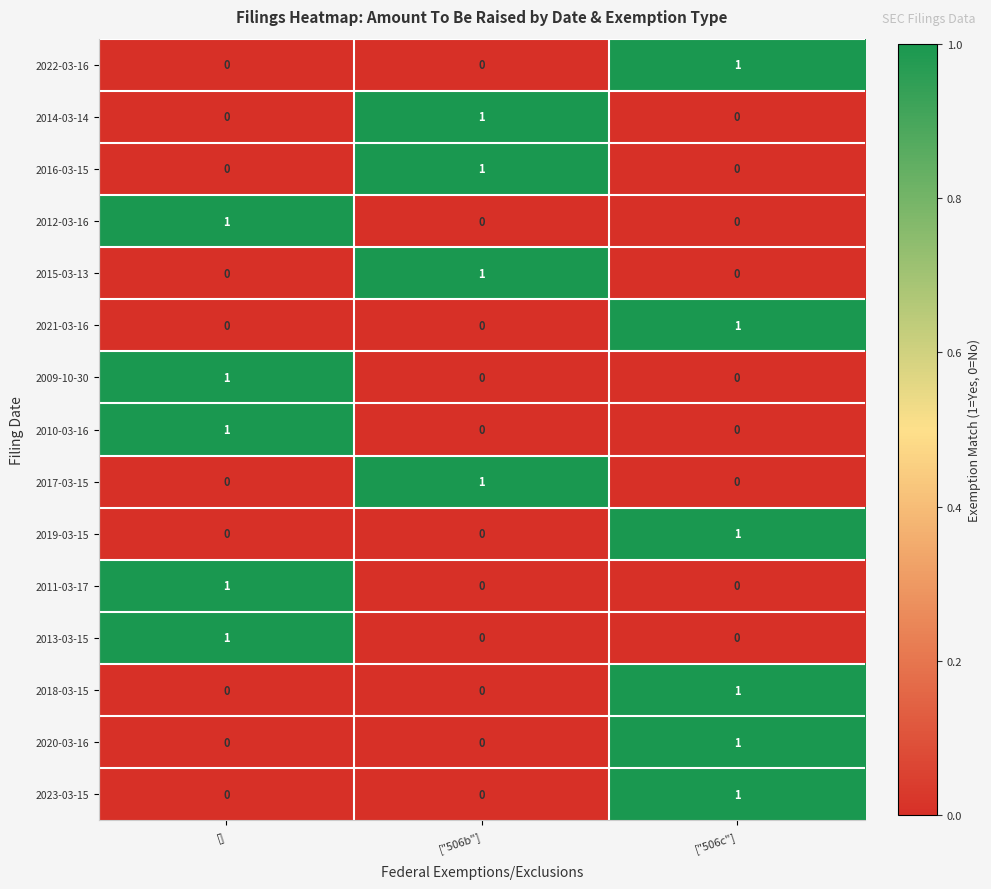

The 2019-03-15 series shows 1 at ["506c"]. True or false?

True